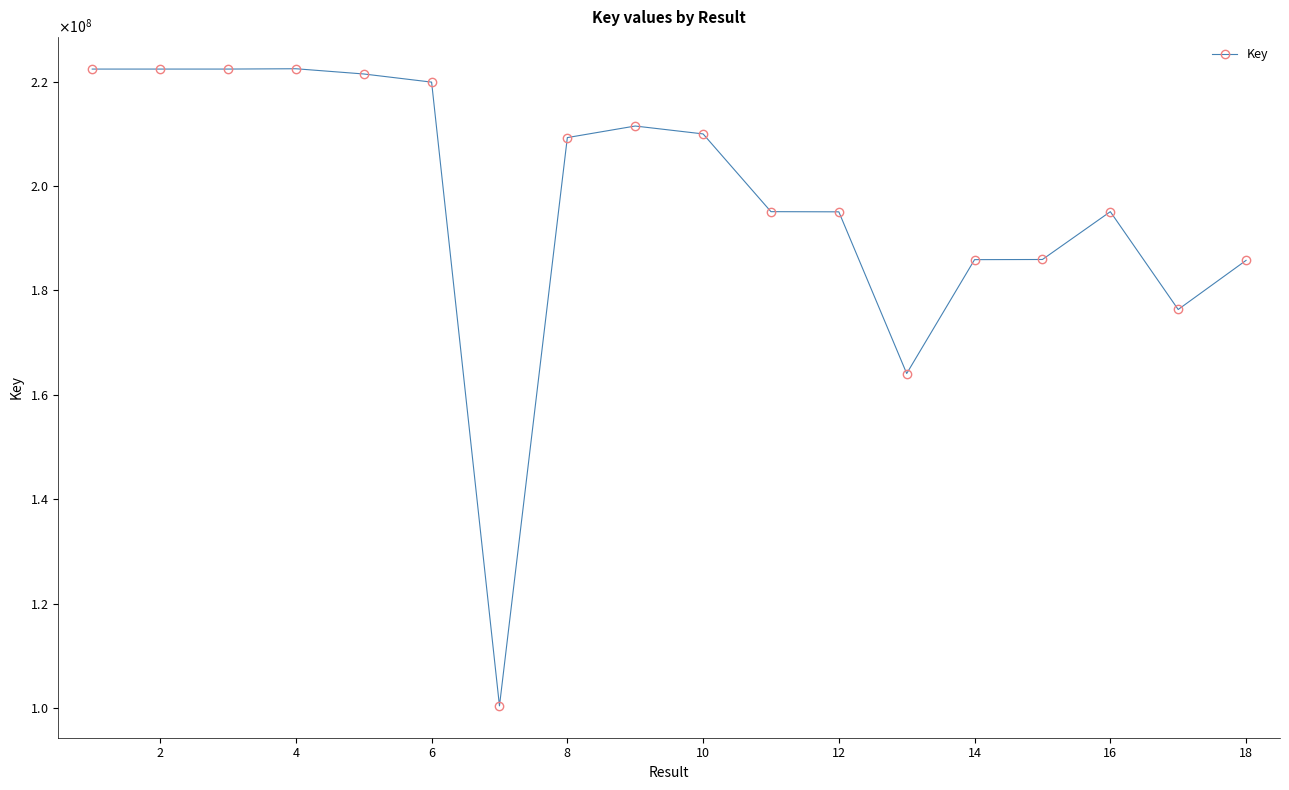

What is the minimum value shown in the chart?

100402922